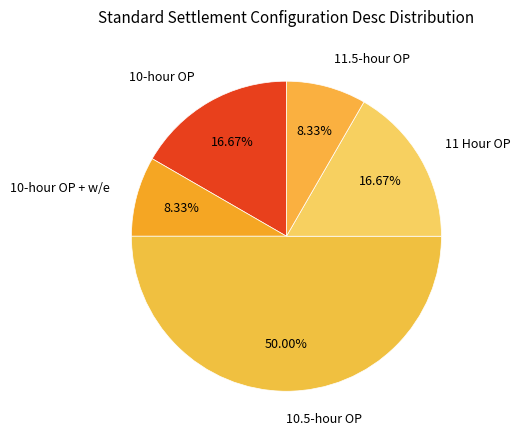

Which has a higher value, 10.5-hour OP or 11 Hour OP?

10.5-hour OP